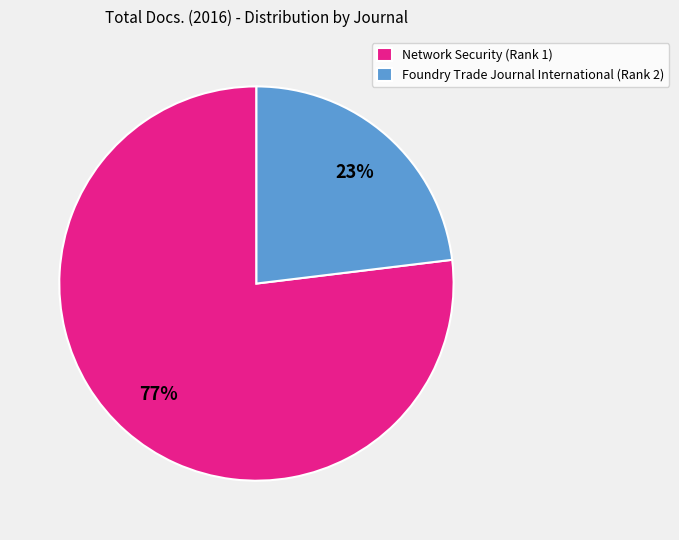

Combined, do Foundry Trade Journal International (Rank 2) and Network Security (Rank 1) account for over 50%?

Yes